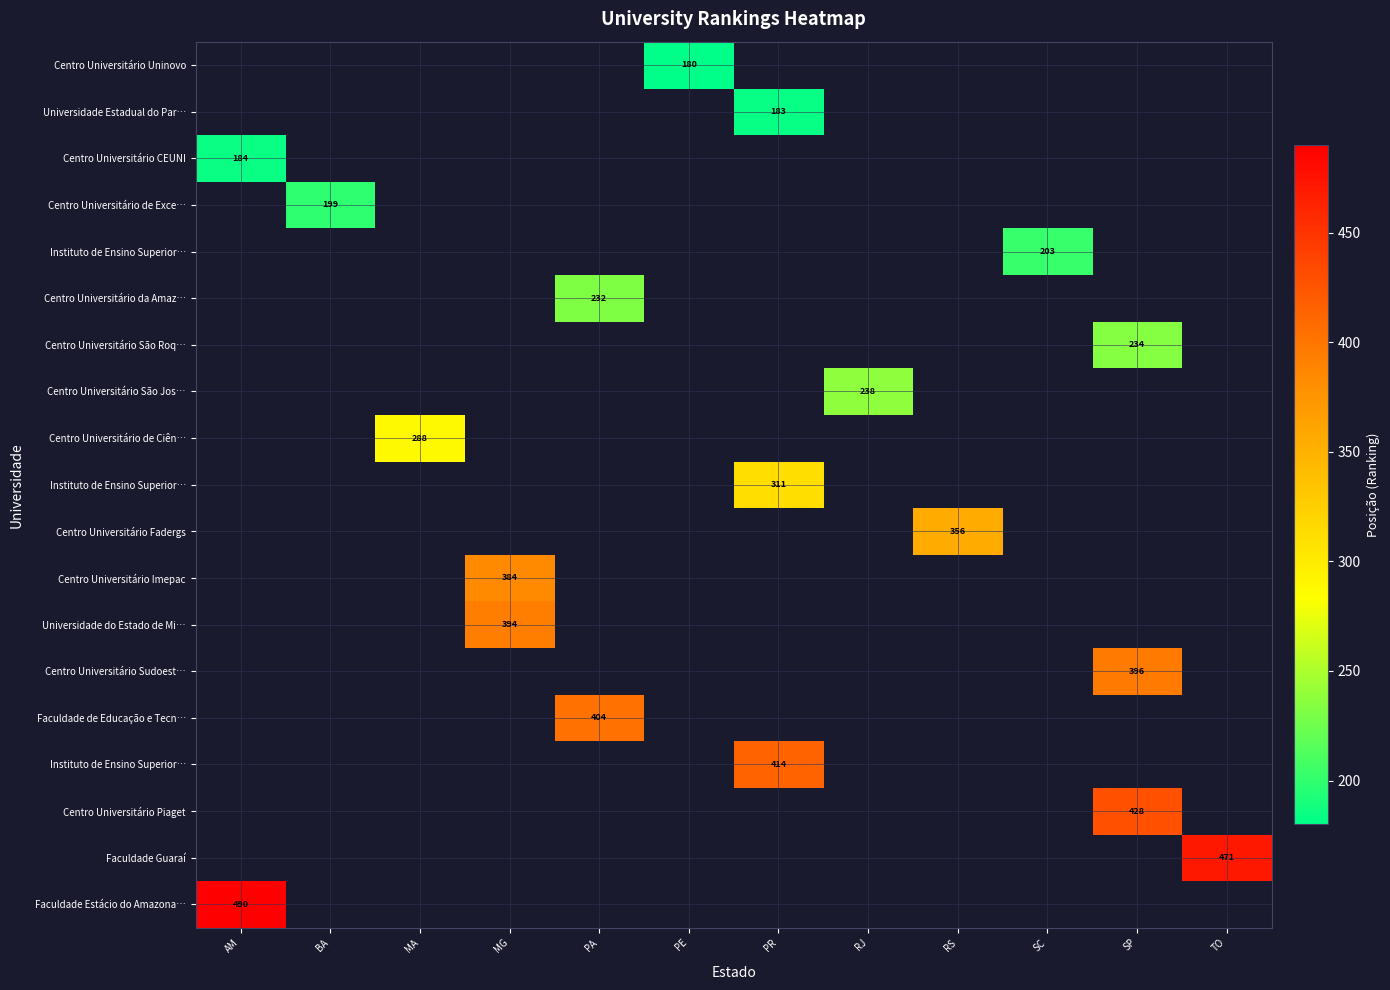

Count the number of categories in the chart.

12